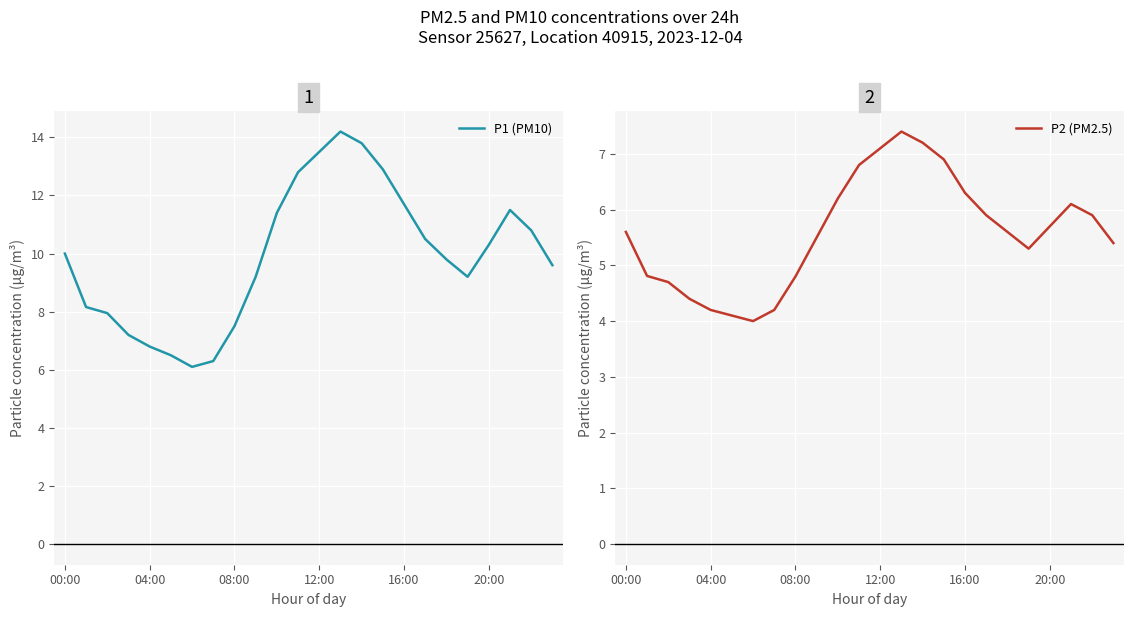

How many data points in P1 (PM10) are above 10?

11